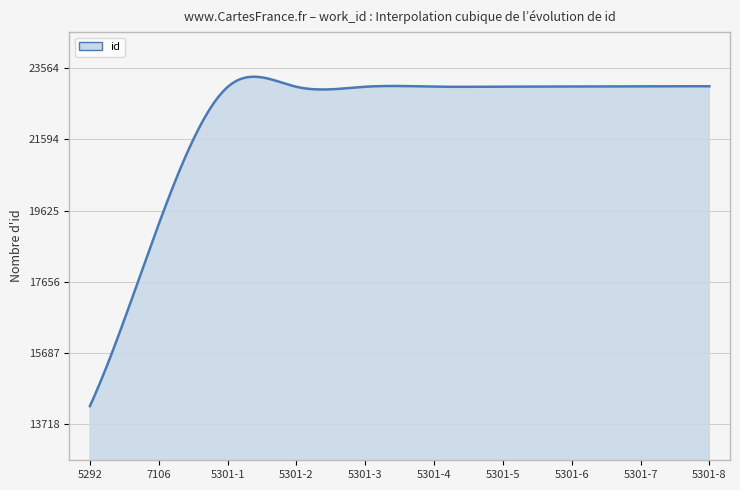

What is the maximum value shown in the chart?

23328.6